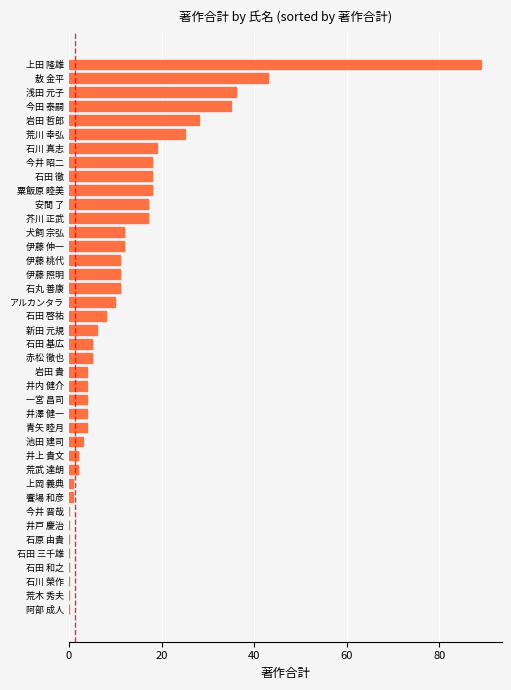

Where is the data nearest to the value 44?

敖 金平